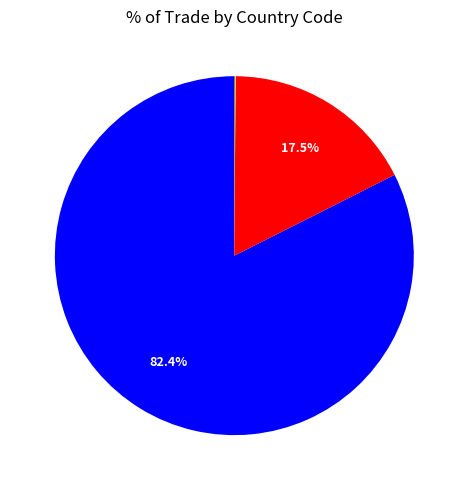

Is there any slice that represents more than half of the pie?

Yes